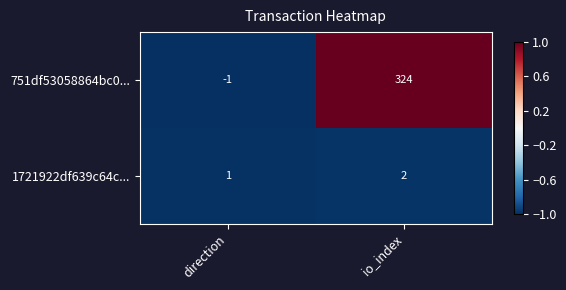

What is the total value across all series at direction?

0